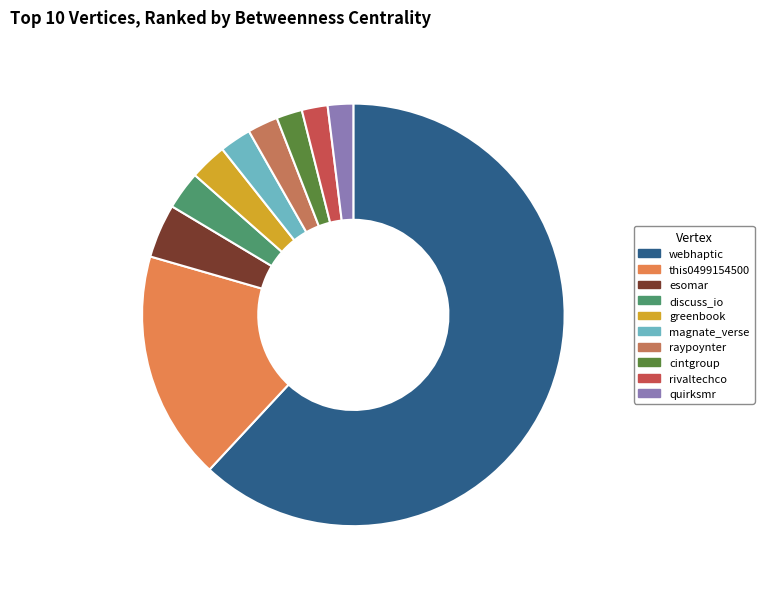

How many slices are in this pie chart?

10